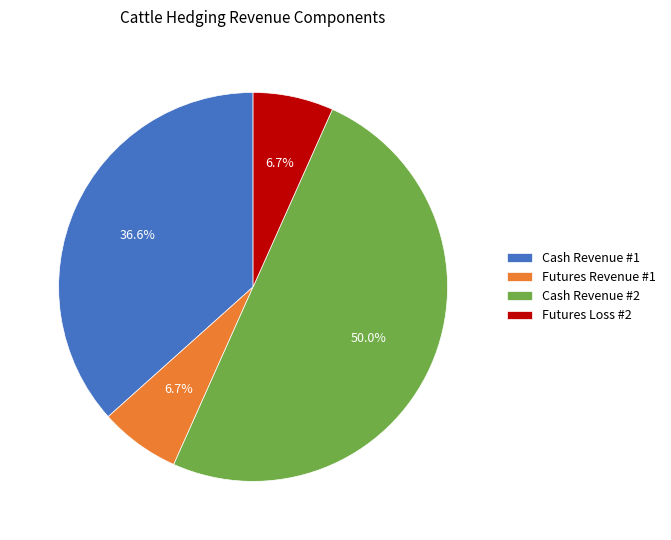

Which slice is the largest?

Cash Revenue #2